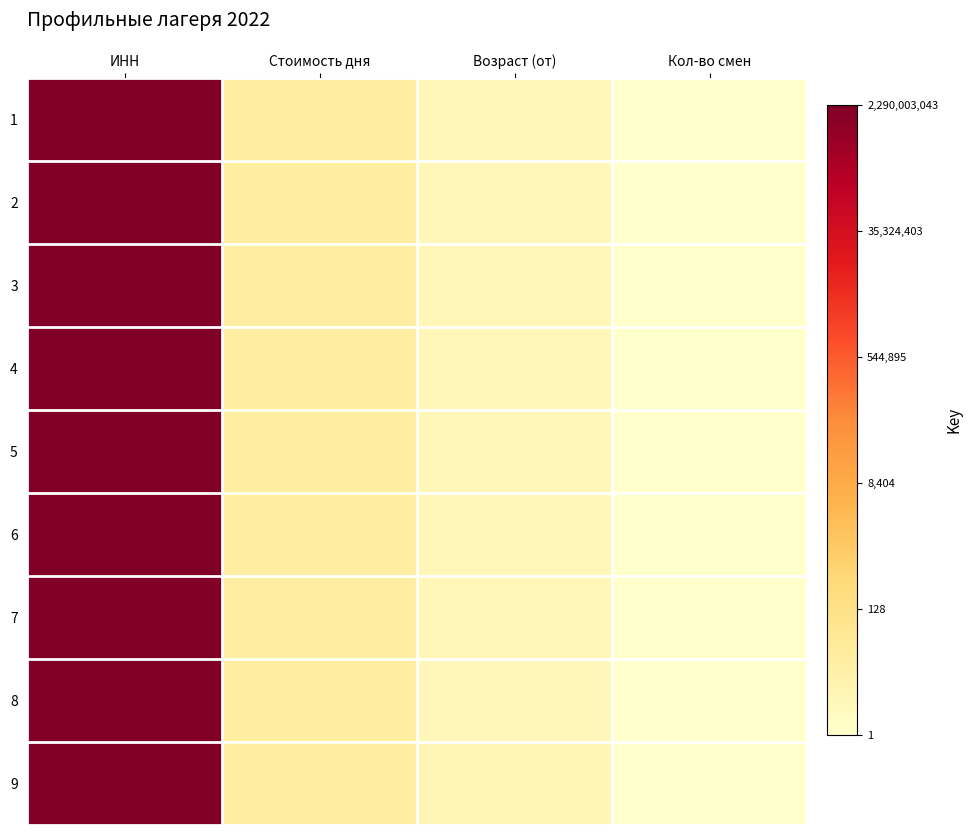

How many data points does each series have?

4